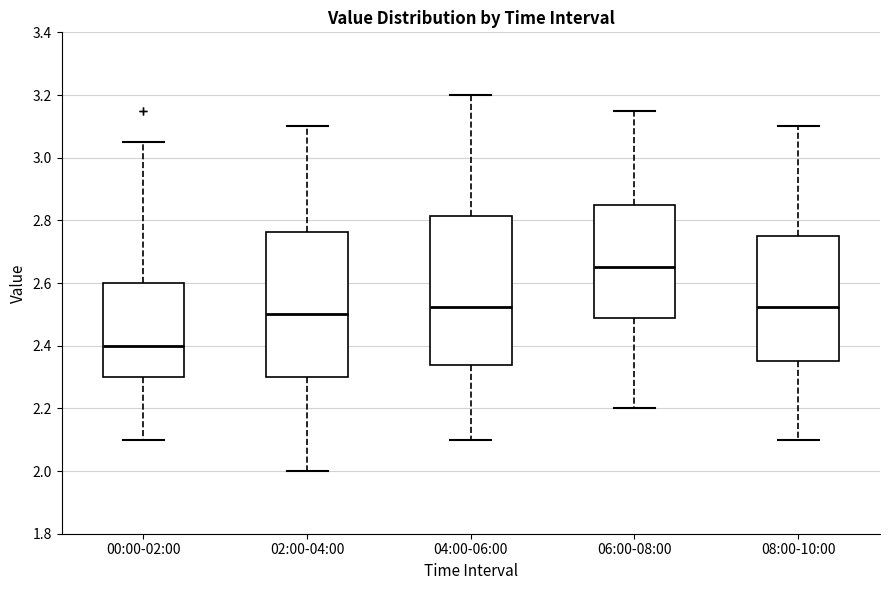

Reading left to right, read every box against the y-axis: the position of its median line, the range the box covers, and the ends of its whiskers. The values are not printed on the chart, so give them approximately, as read against the axis.

00:00-02:00: median 2.40, box 2.30 to 2.60, whiskers 2.10 to 3.06
02:00-04:00: median 2.50, box 2.30 to 2.76, whiskers 2.00 to 3.10
04:00-06:00: median 2.52, box 2.34 to 2.82, whiskers 2.10 to 3.20
06:00-08:00: median 2.66, box 2.48 to 2.86, whiskers 2.20 to 3.16
08:00-10:00: median 2.52, box 2.36 to 2.76, whiskers 2.10 to 3.10